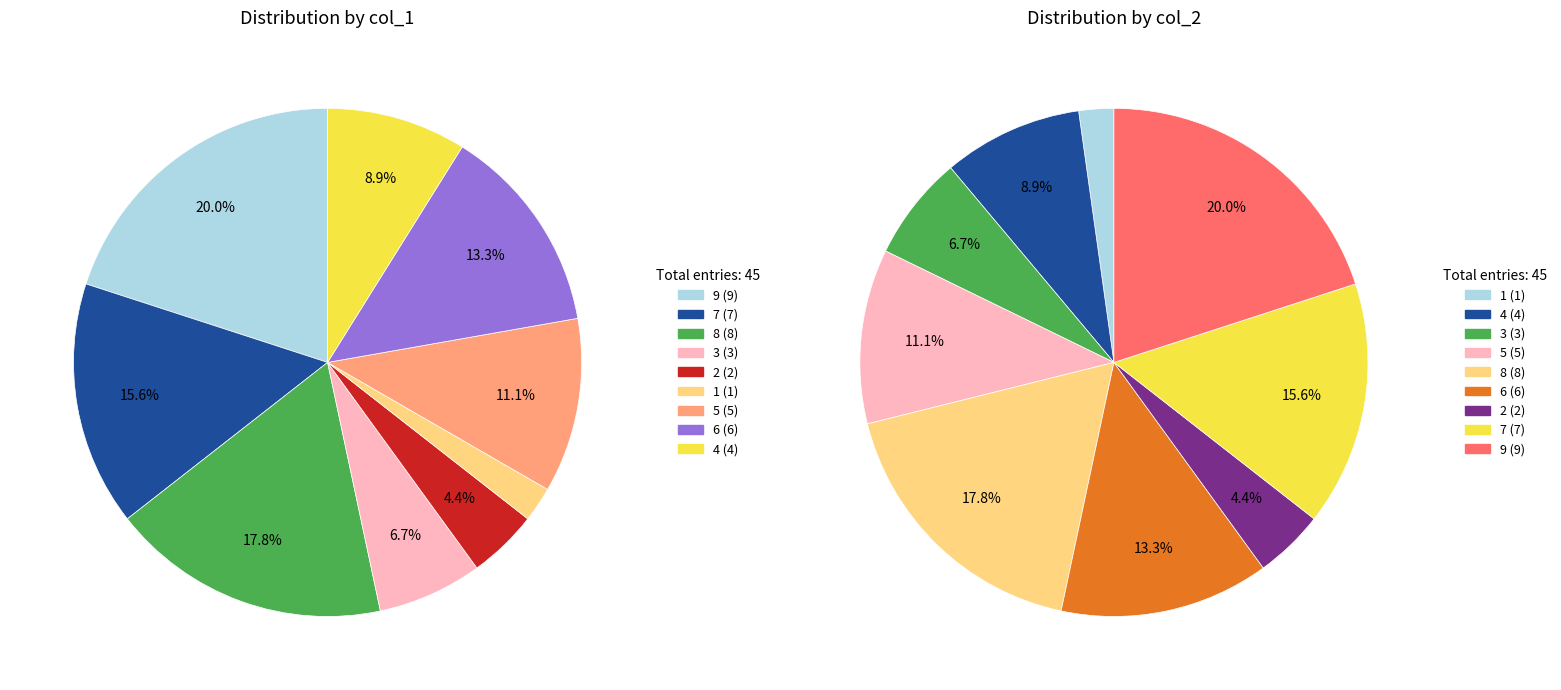

What is the smallest slice in the pie chart?

1